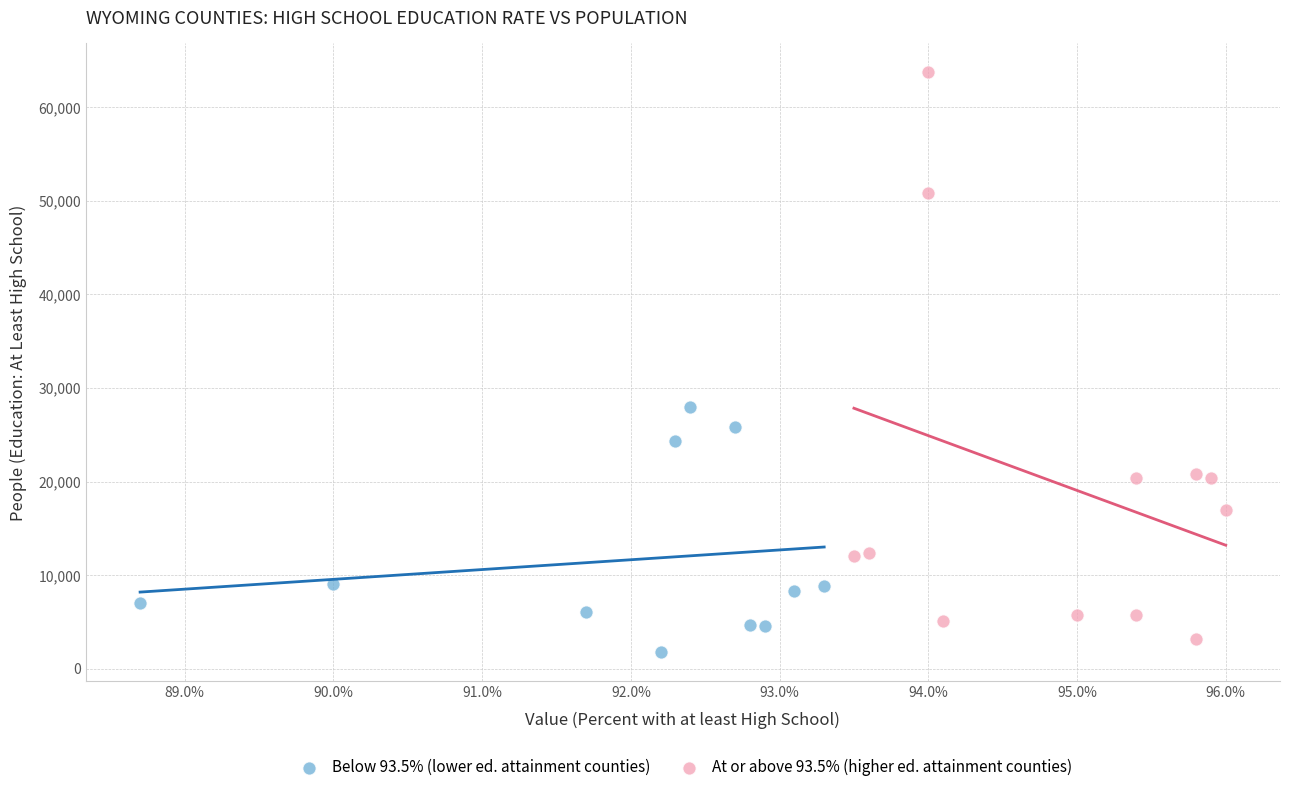

Which series reaches the maximum Y coordinate?

At or above 93.5% (higher ed. attainment counties)